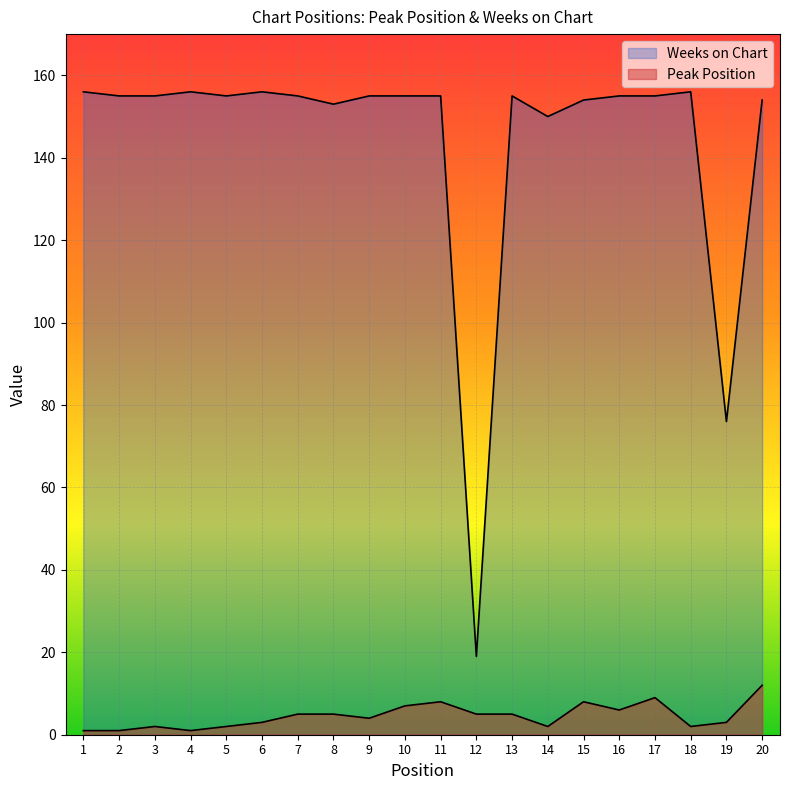

Which series has the largest total across all categories?

Weeks on Chart